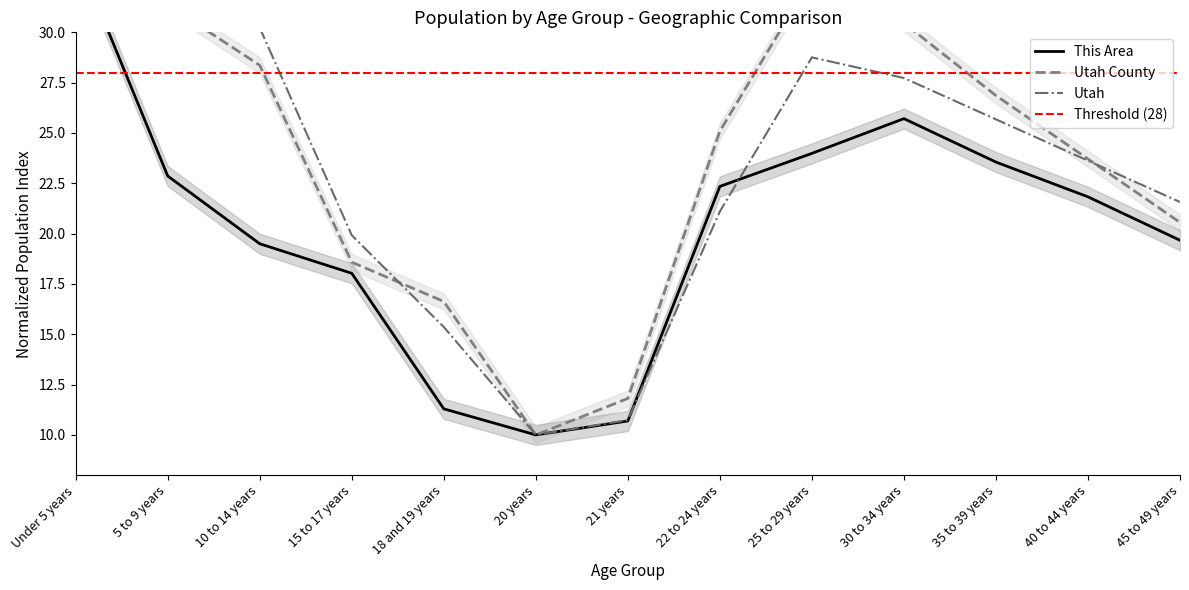

What is the sum of all Utah values?

301.1